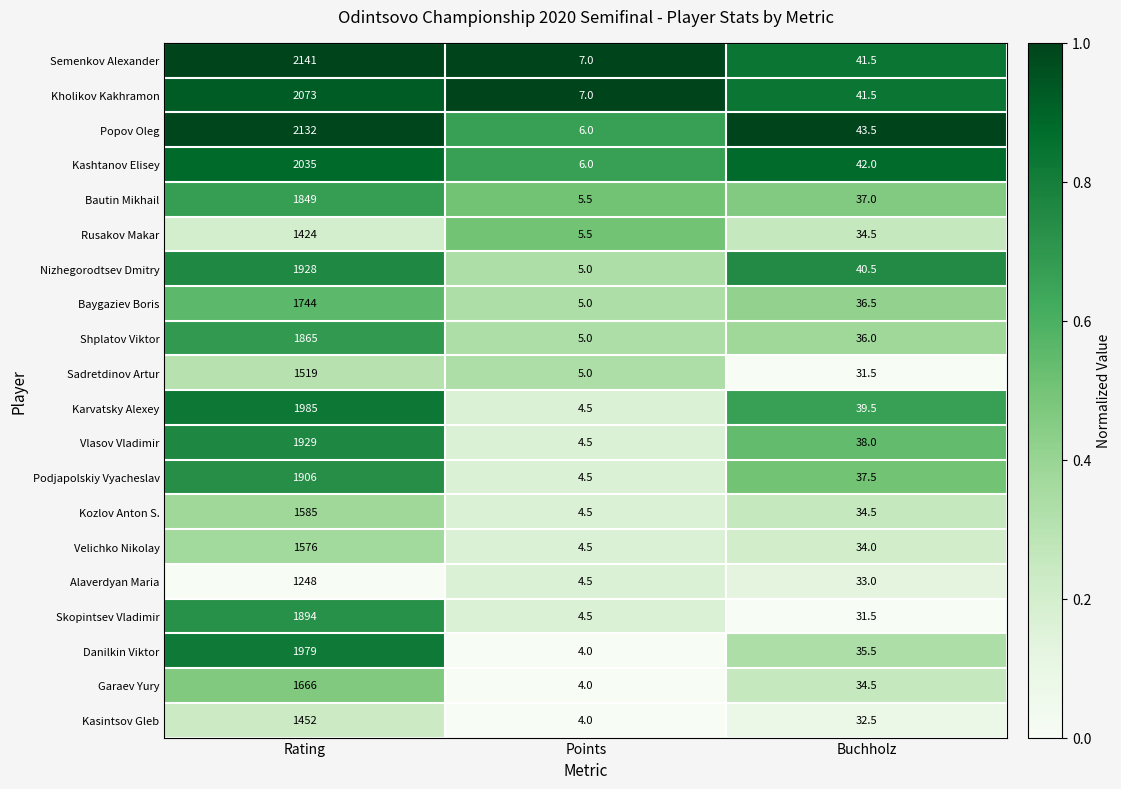

Count the number of categories in the chart.

3